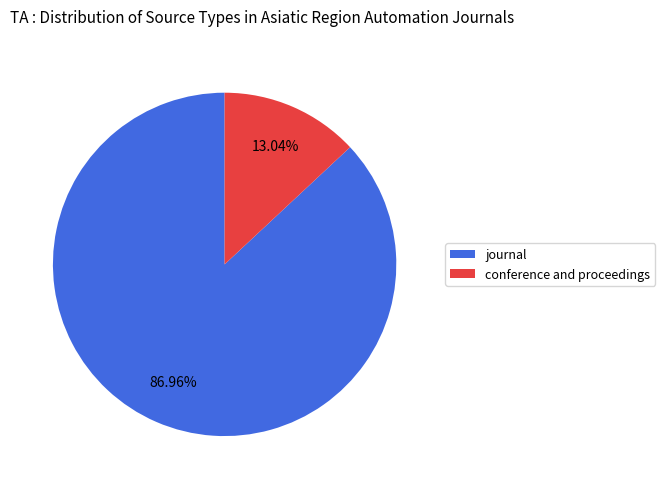

To the nearest percent, what is the difference between the conference and proceedings and journal slice percentages?

74%